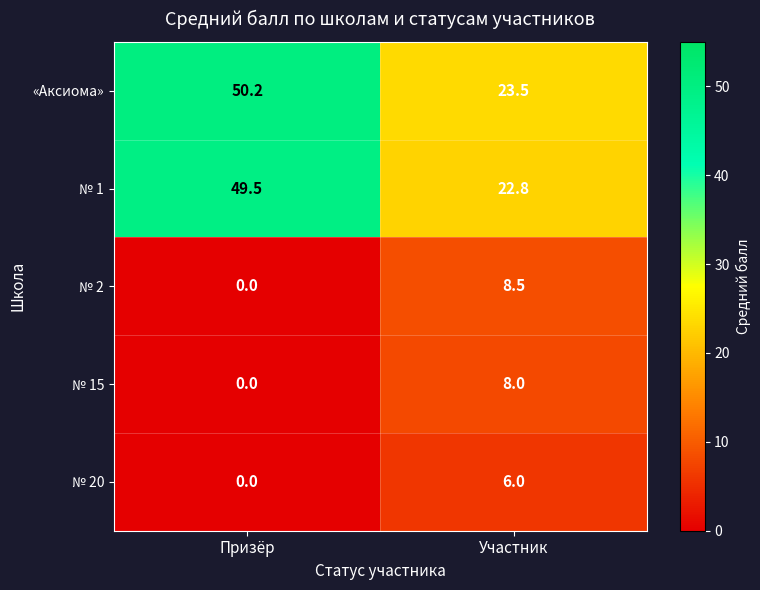

What is the average value of the № 20 series?

3.0